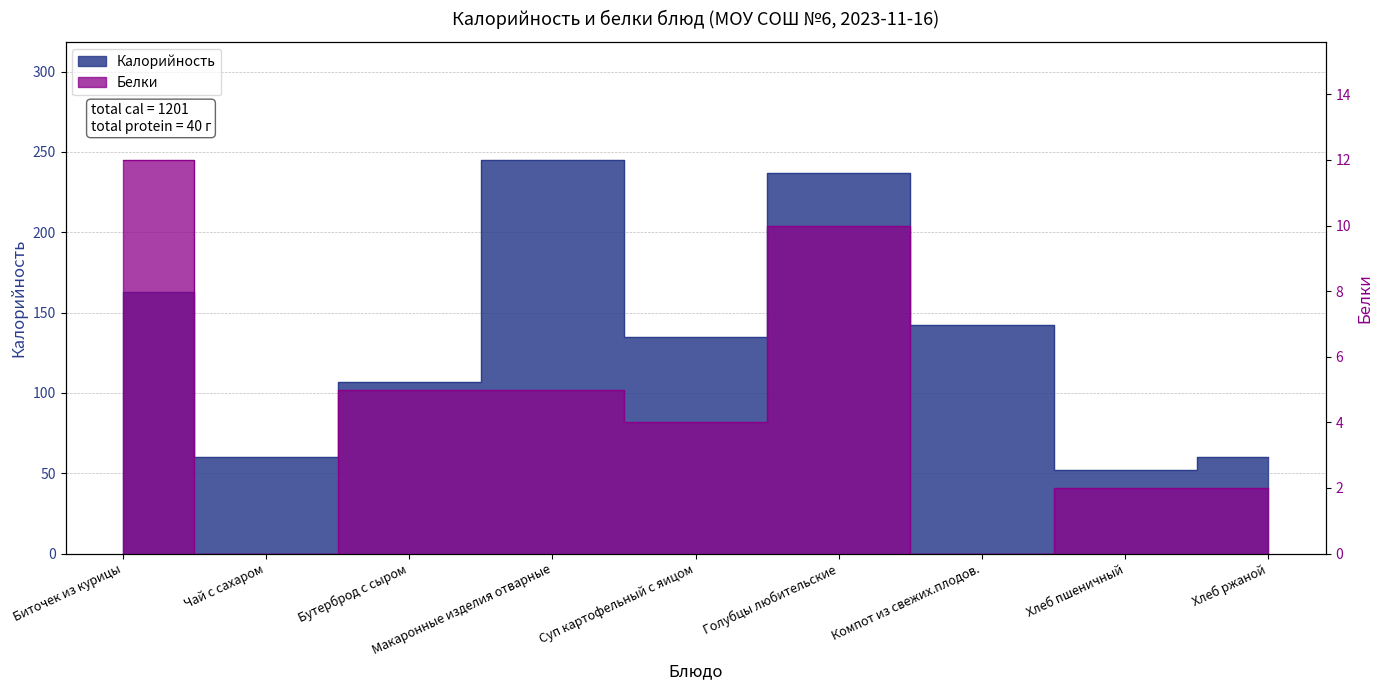

What is the value of the Белки point at the 5th from the left?

4